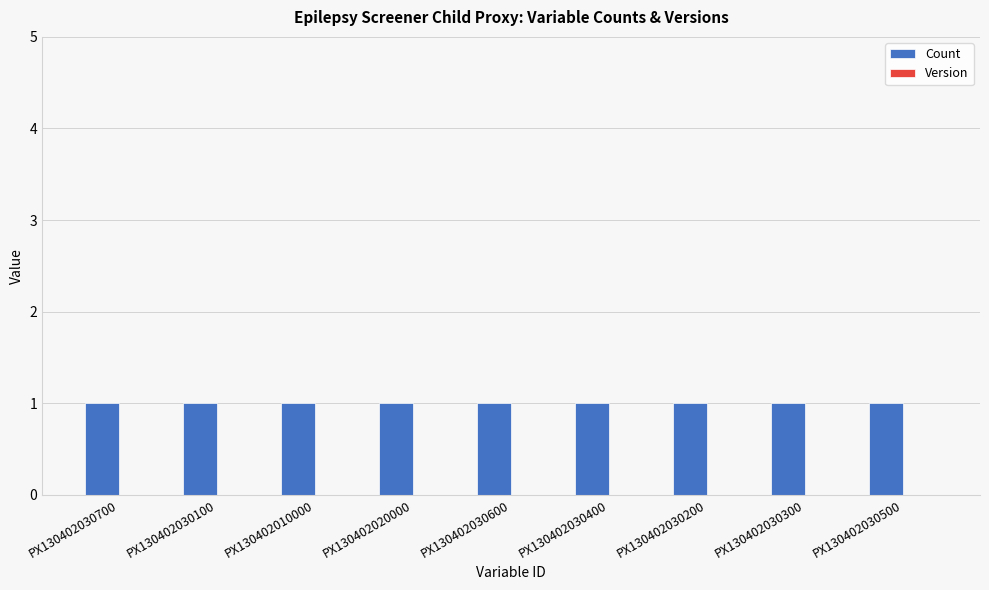

What is the label of the 7th bar from the left?

PX130402030200